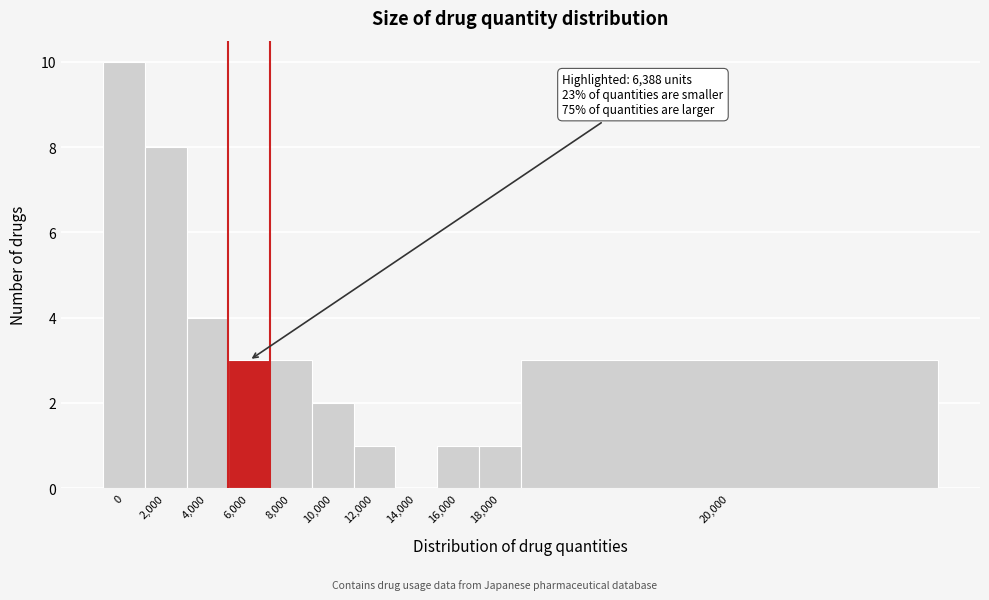

Reading left to right, what are all the values shown in this chart?

0=10	2,000=8	4,000=4	6,000=3	8,000=3	10,000=2	12,000=1	14,000=0	16,000=1	18,000=1	20,000=3